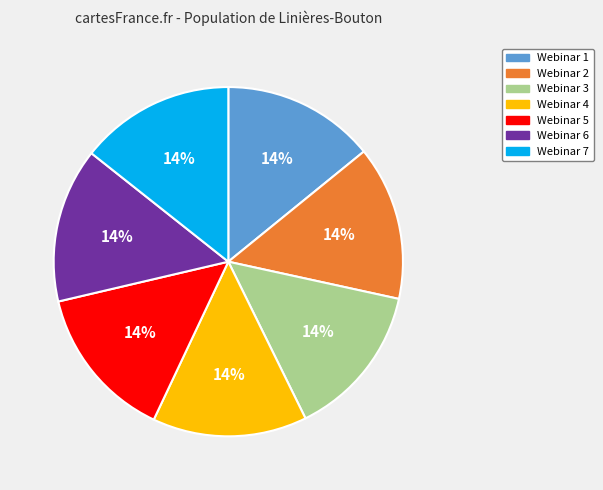

What is the ratio of the value at Webinar 6 to the value at Webinar 3?

1.0